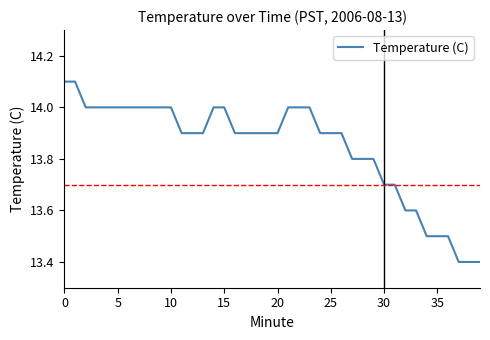

What is the smallest value displayed?

13.4